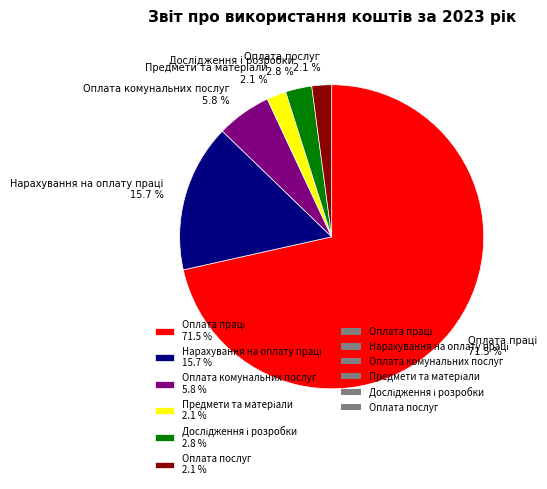

Count the number of slices in the pie.

6